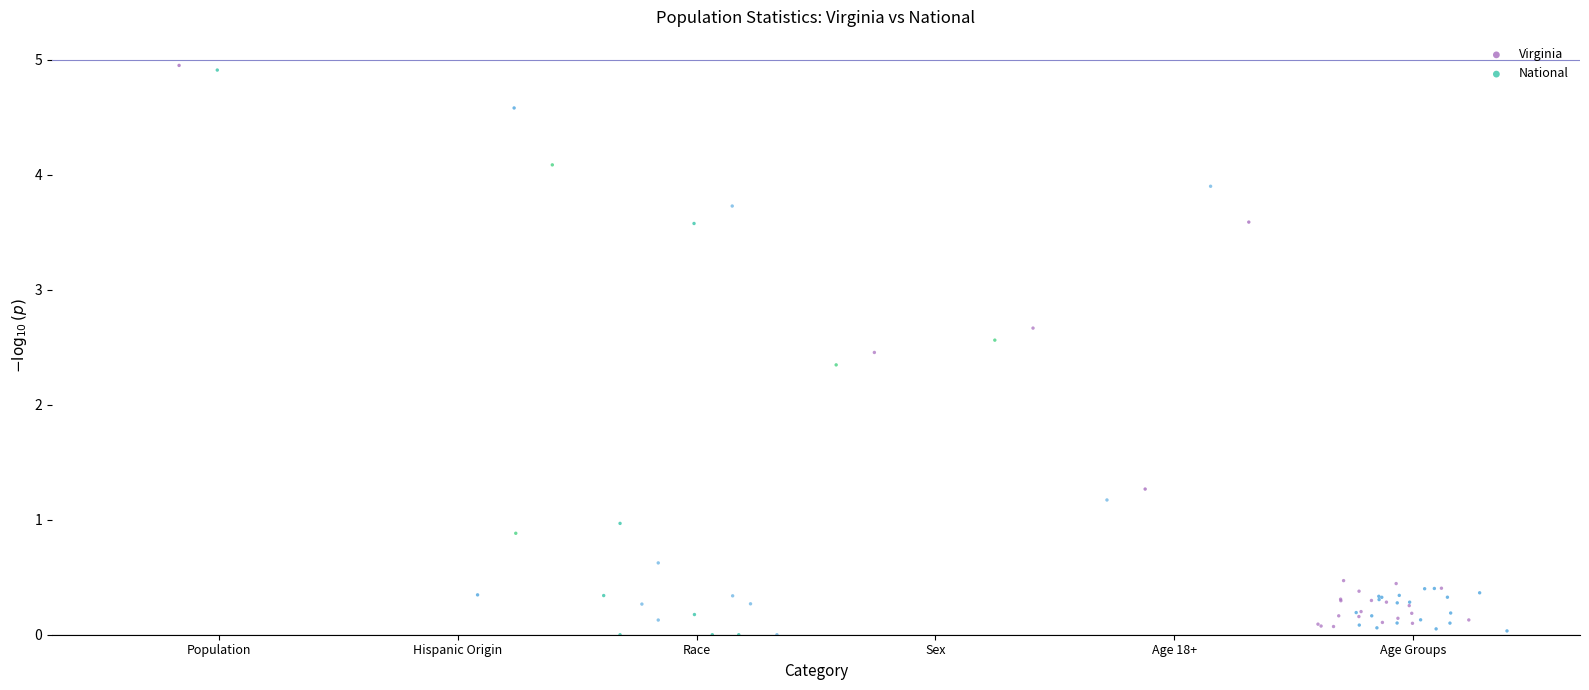

Which series has the widest spread of Y values?

Virginia